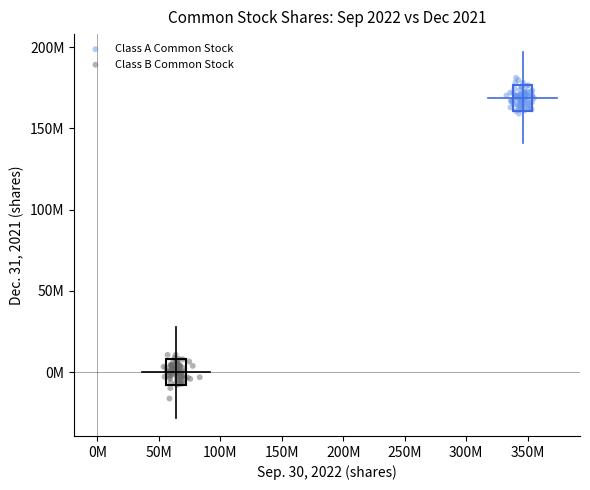

Which series contains the lowest Y value?

Class B Common Stock